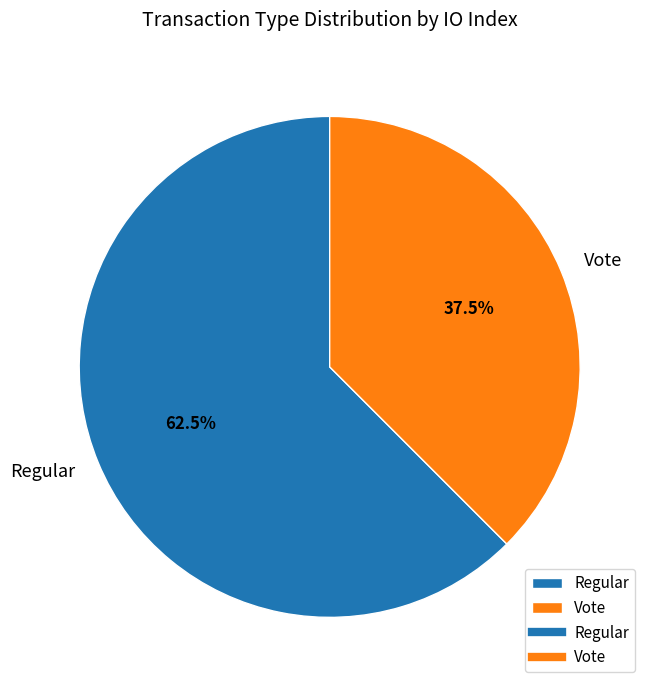

Which category has the smallest portion of the pie?

Vote